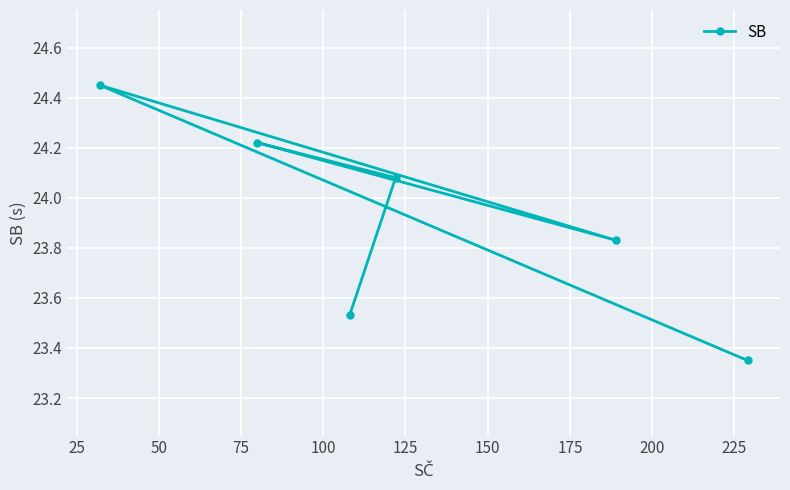

What is the average value?

23.9